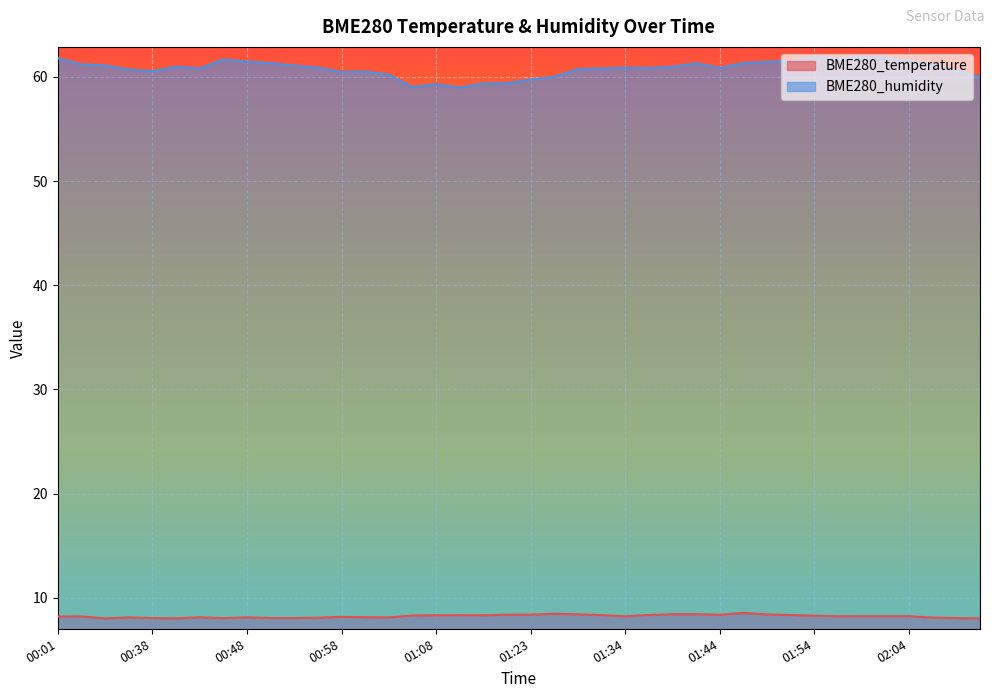

Is it true that BME280_temperature equals 3.2 at 02:22?

False